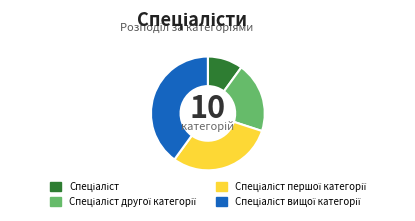

Does any single category account for the majority?

No